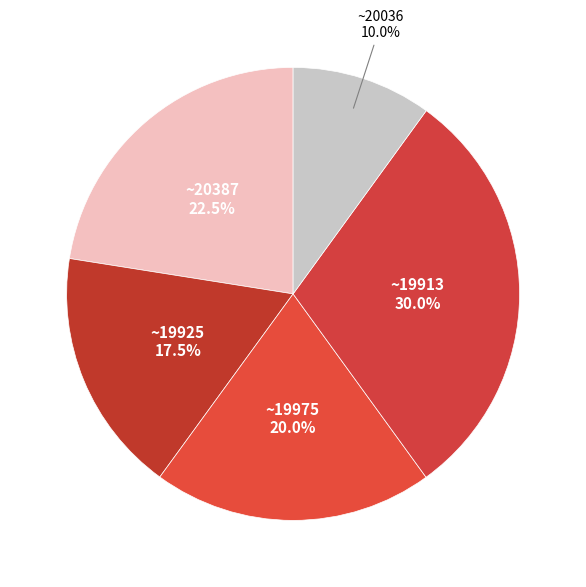

Count the number of slices in the pie.

5